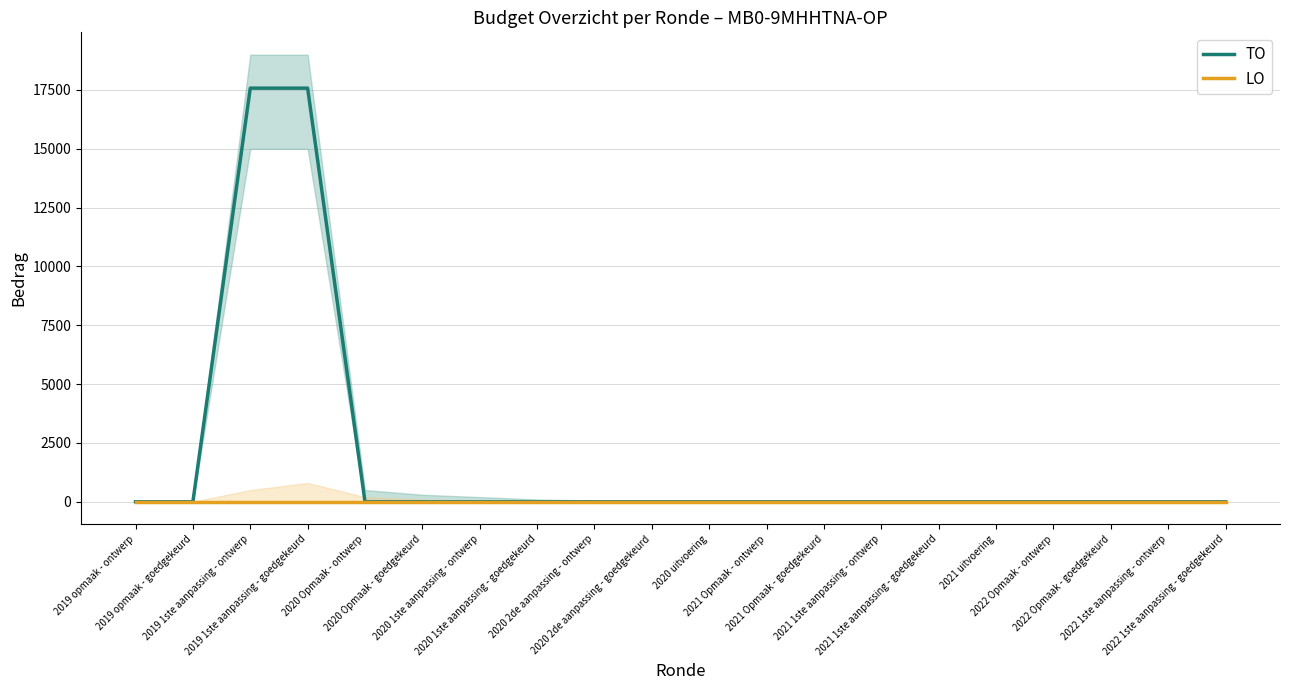

True or false: LO has more than 0 points higher than both neighbors.

False